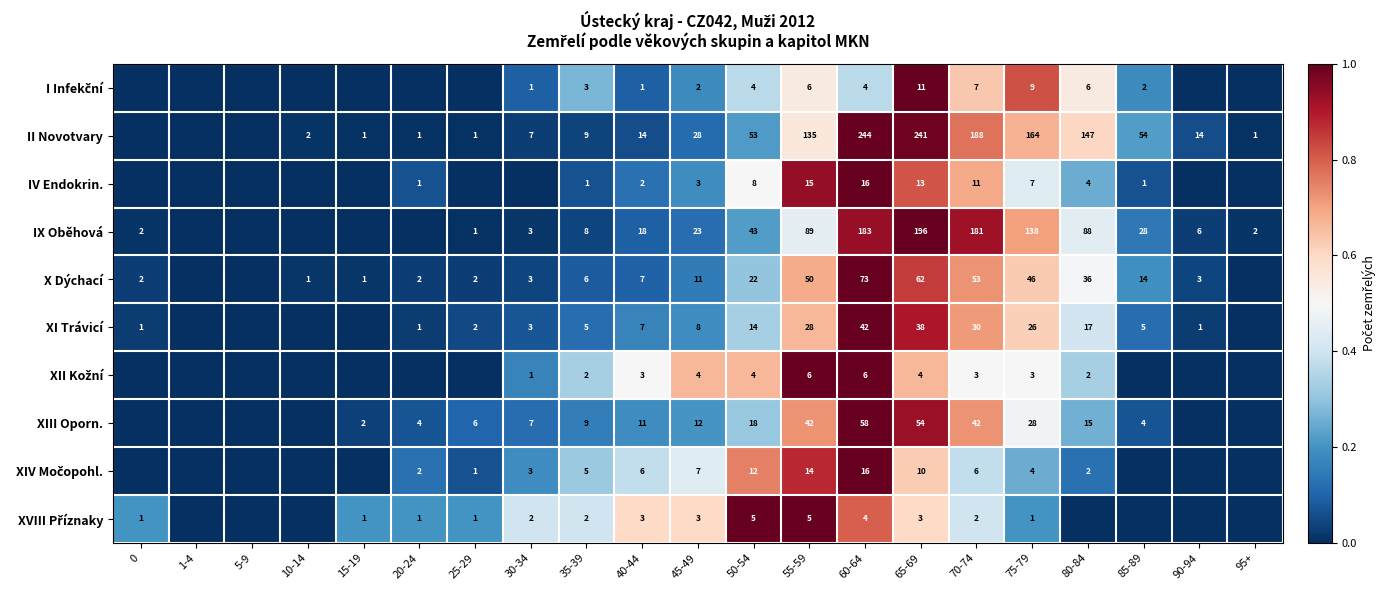

True or false: IV Endokrin. has a value of 2 at 75-79.

False